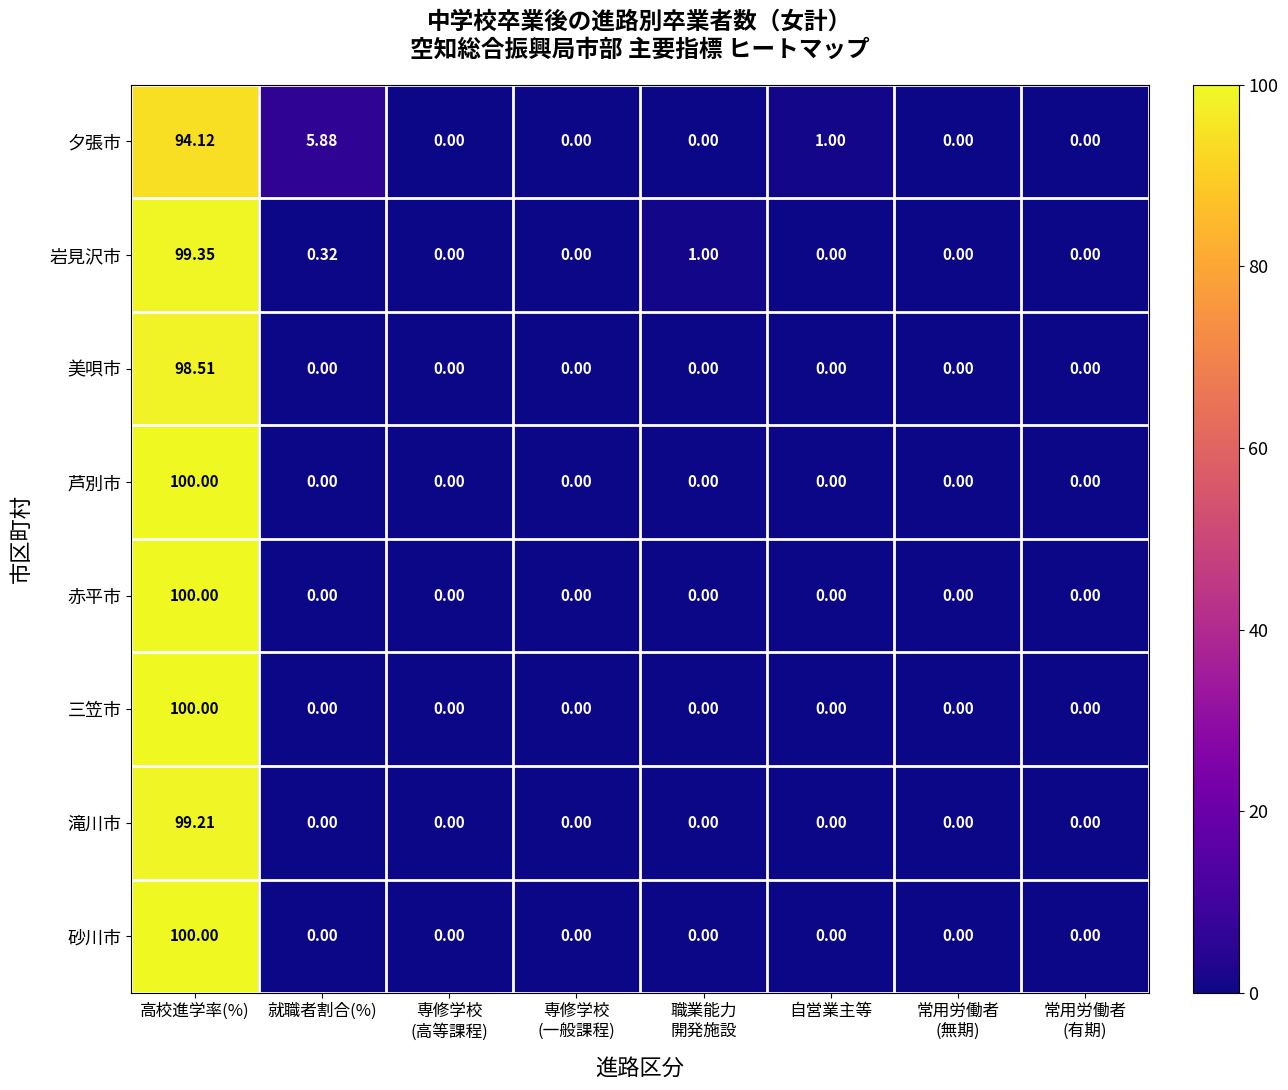

Which category has the highest value across all series?

高校進学率(%)